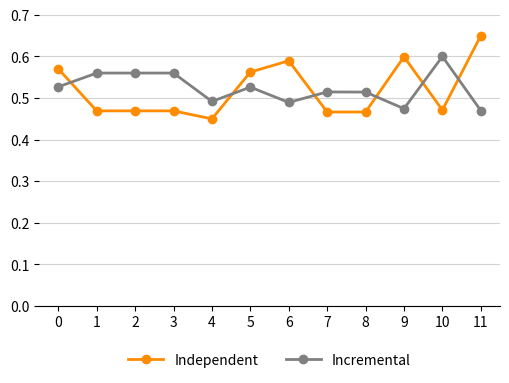

What is the difference between the maximum and minimum values in the Incremental series?

0.1